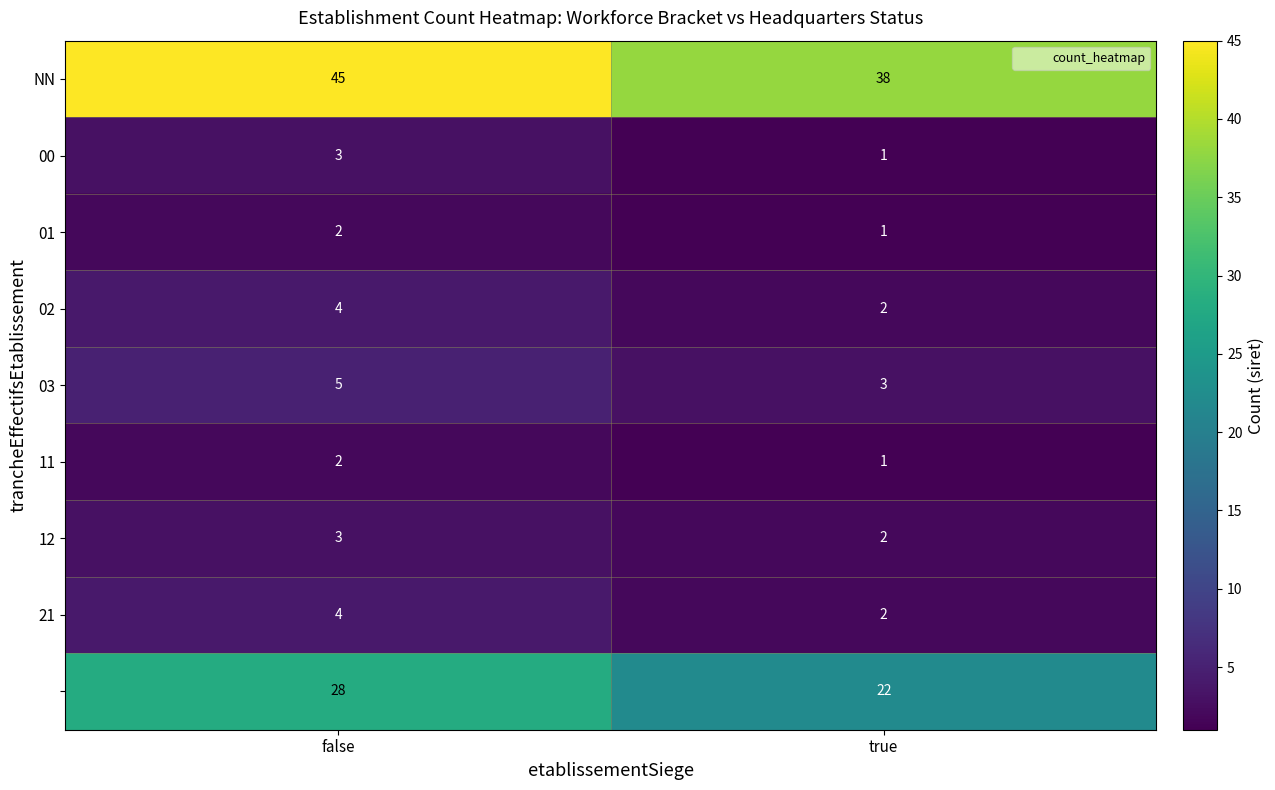

At which category is the sum across all series the highest?

false